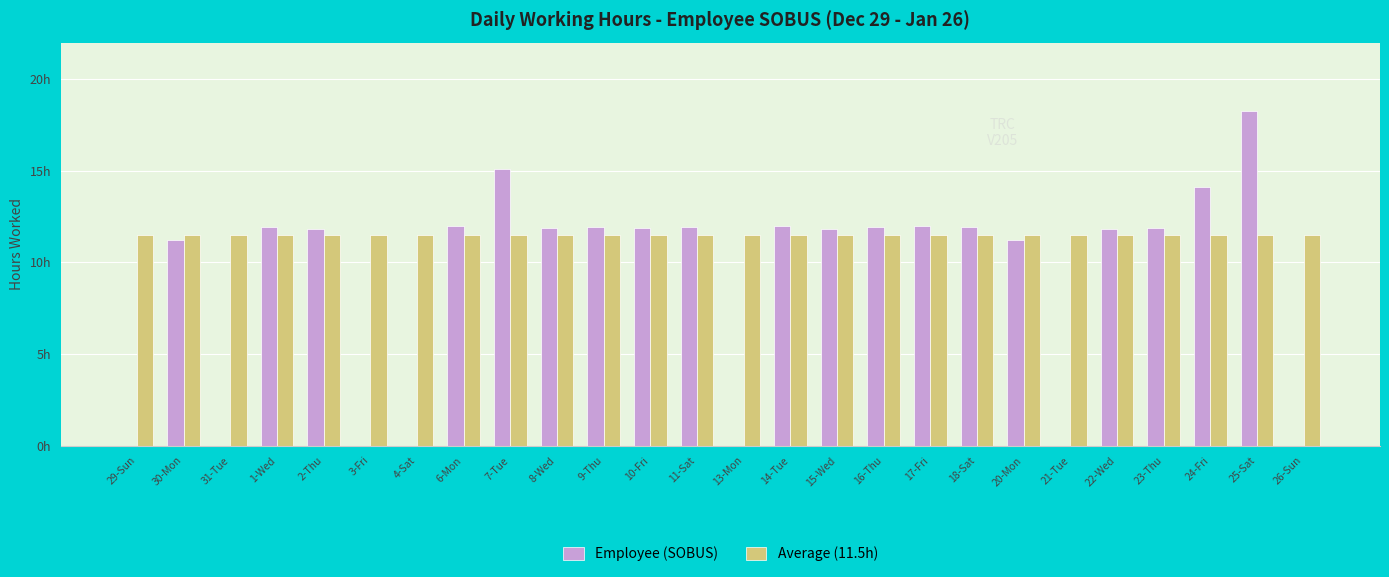

List the series in order of their peak value, highest first.

Employee (SOBUS), Average (11.5h)